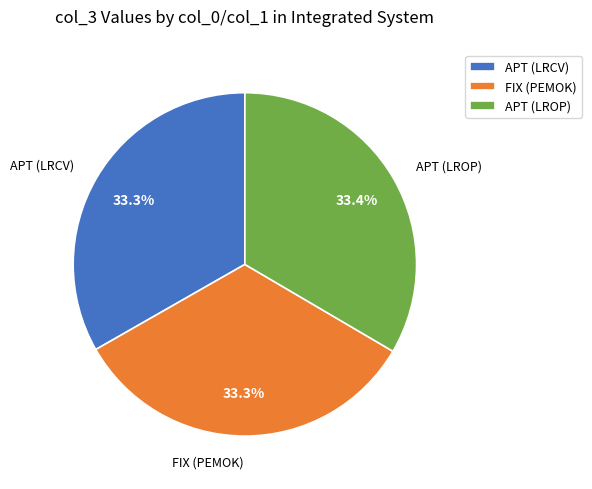

Is it true that APT (LRCV) is 45% of the pie?

False